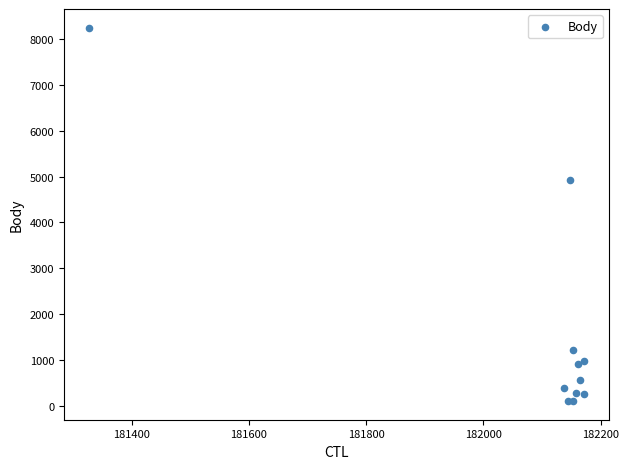

What Y value in the scatter plot is closest to 4174?

4921